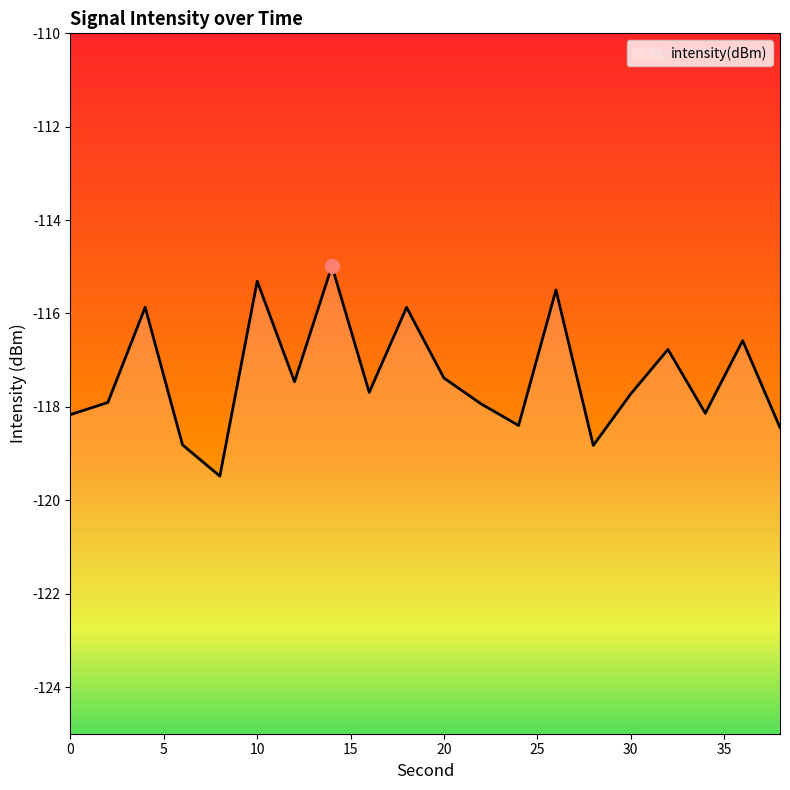

What is the average value?

-117.4